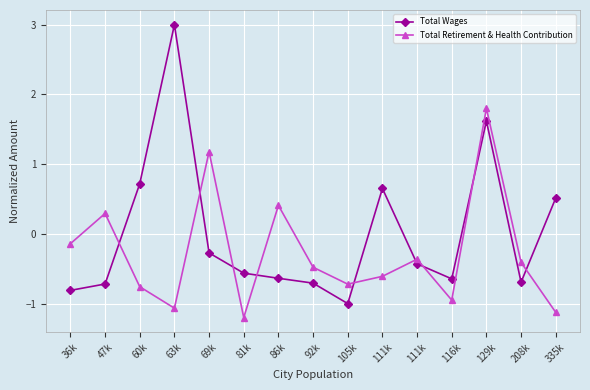

Between which two adjacent categories do Total Wages and Total Retirement & Health Contribution first intersect?

47k and 60k